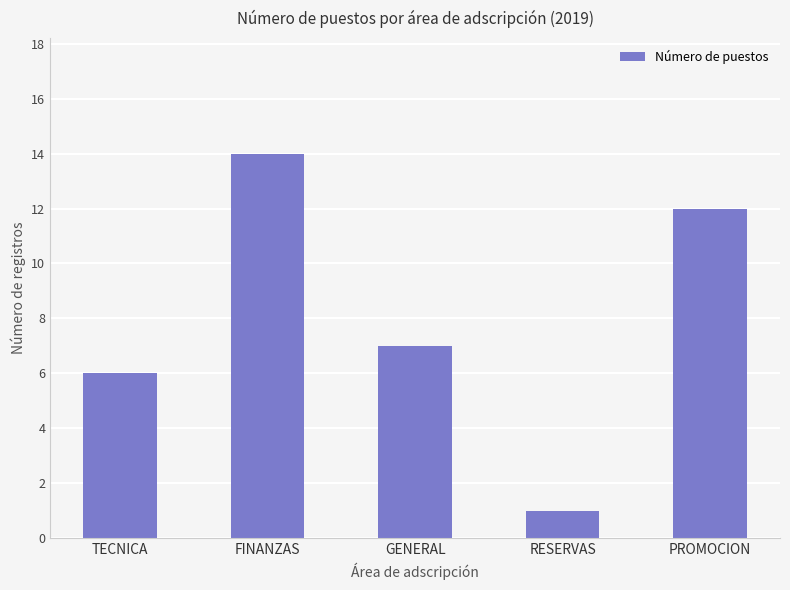

What is the sum of all values?

40